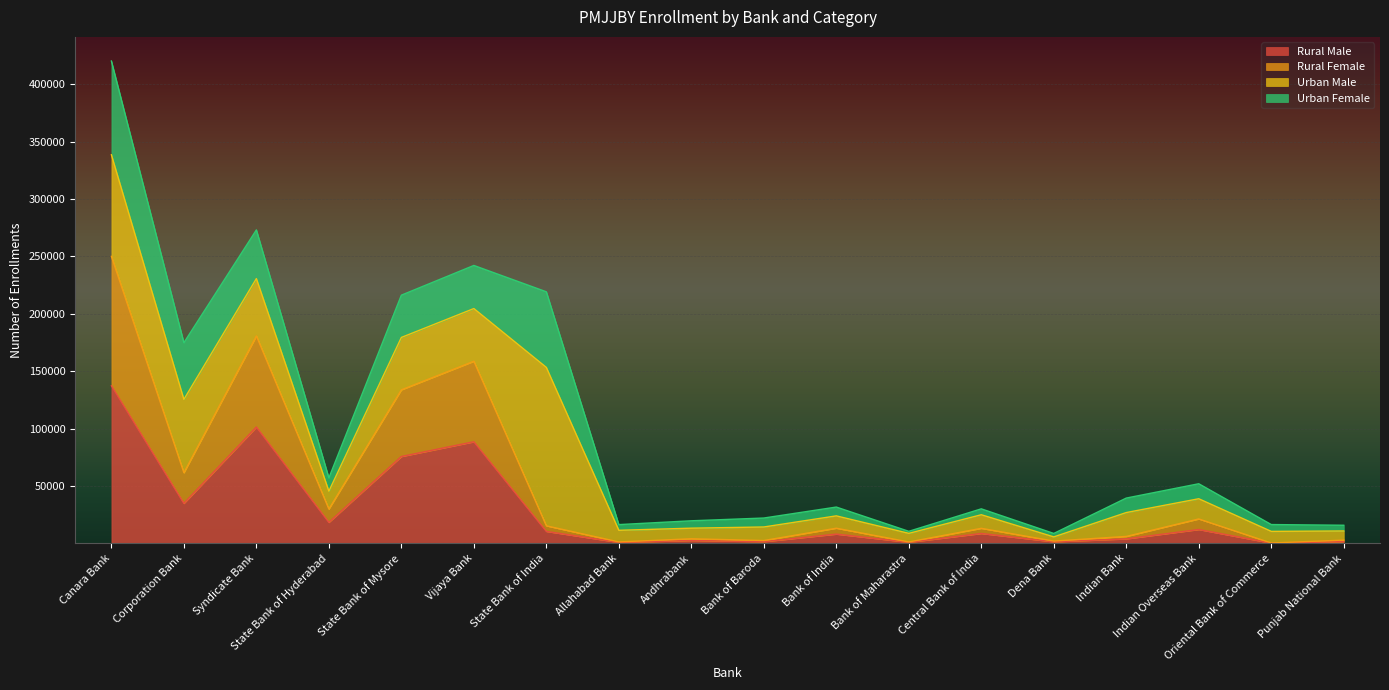

List the labels in order of Rural Male value, smallest first.

Oriental Bank of Commerce, Allahabad Bank, Bank of Maharastra, Dena Bank, Bank of Baroda, Punjab National Bank, Andhrabank, Indian Bank, Bank of India, Central Bank of India, State Bank of India, Indian Overseas Bank, State Bank of Hyderabad, Corporation Bank, State Bank of Mysore, Vijaya Bank, Syndicate Bank, Canara Bank